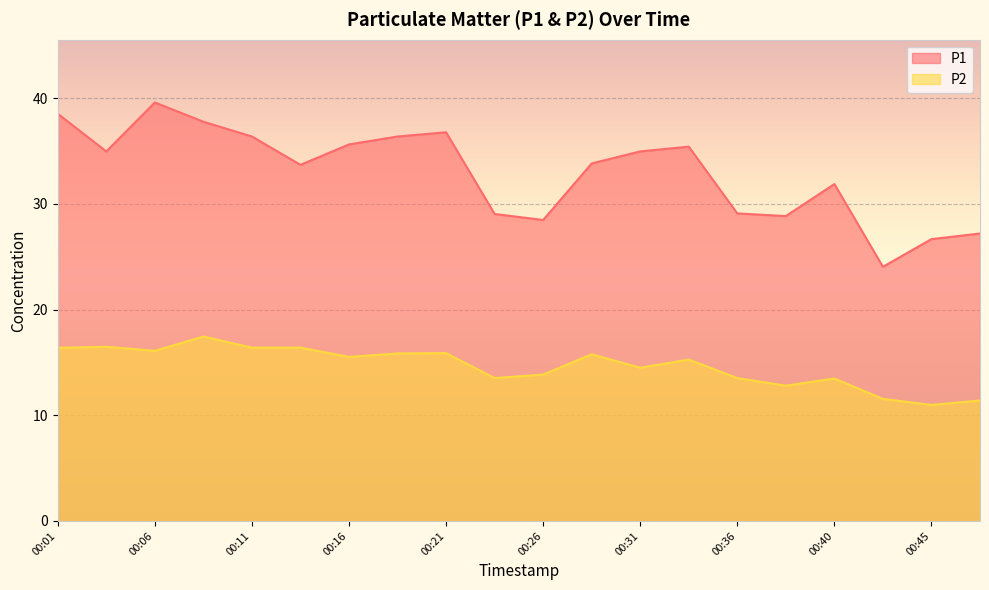

Rank the series by their average value, from highest to lowest.

P1, P2